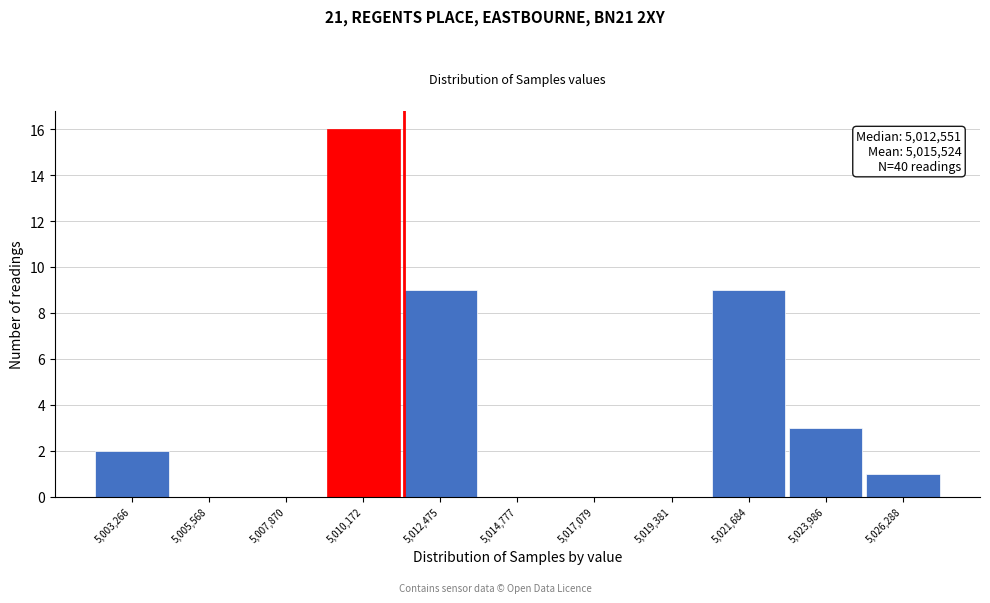

Reading left to right, extract all data points from this chart.

5,003,266=2	5,005,568=0	5,007,870=0	5,010,172=16	5,012,475=9	5,014,777=0	5,017,079=0	5,019,381=0	5,021,684=9	5,023,986=3	5,026,288=1